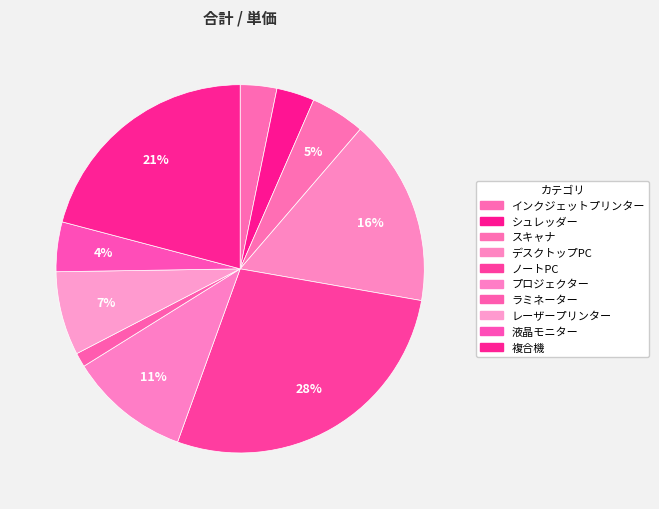

Combined, what portion of the pie is 複合機 and プロジェクター?

31.5%